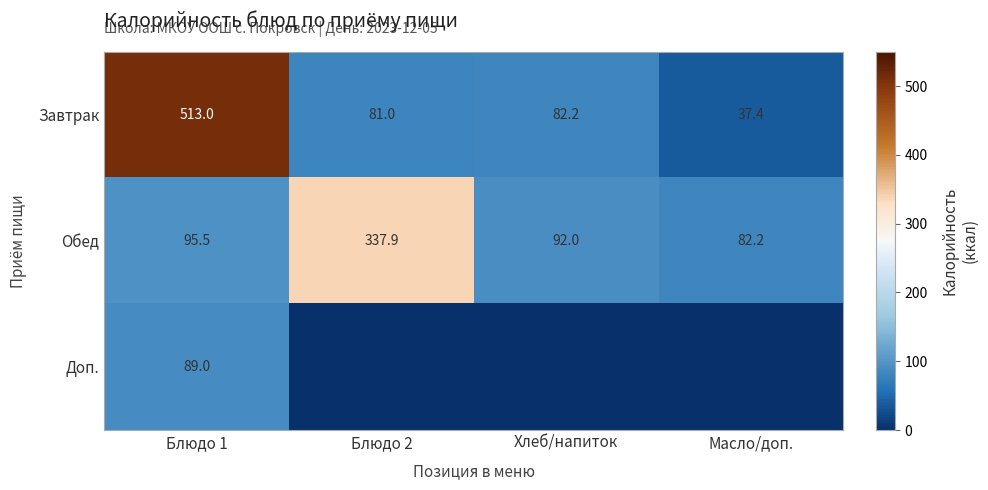

Is the value of Обед at Блюдо 1 greater than the value of Доп. at Блюдо 1?

Yes